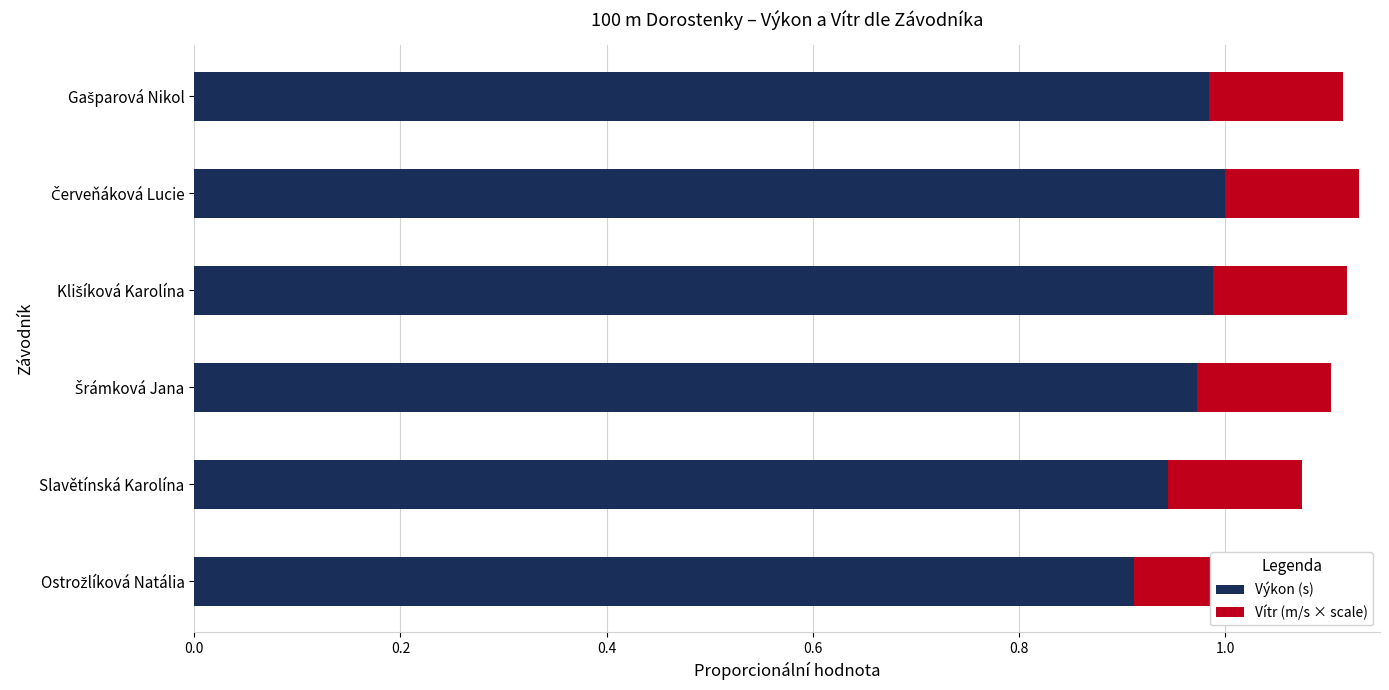

What is the value of the Výkon (s) bar at the 1st from the left?

0.9